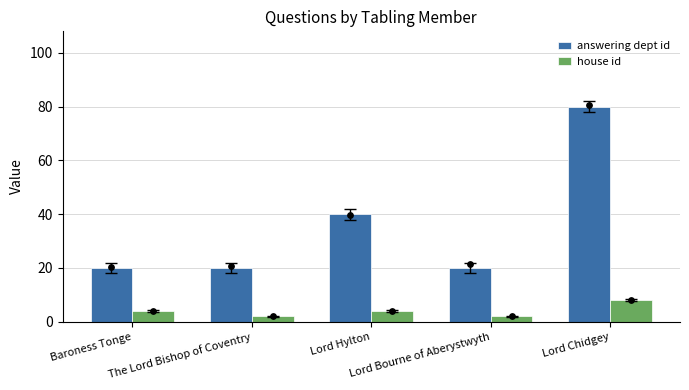

Which series has the widest spread of Y values?

answering dept id